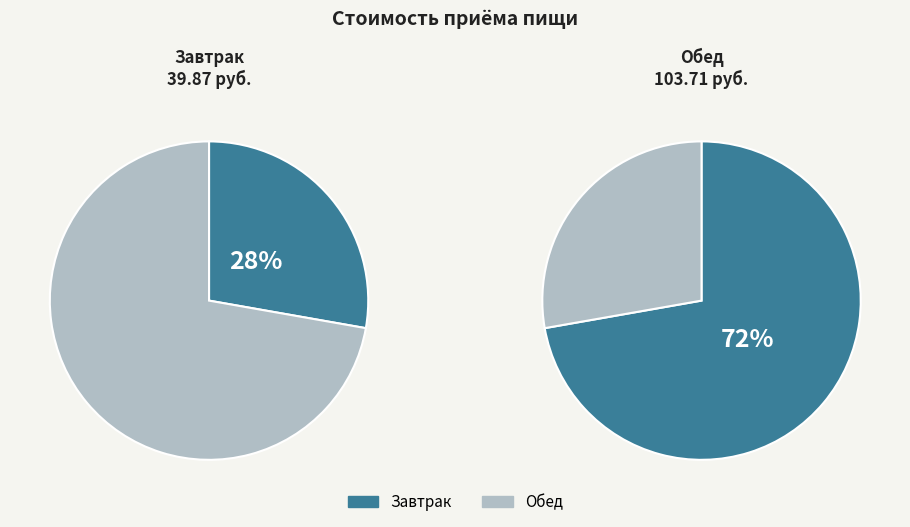

How many slices are in this pie chart?

2